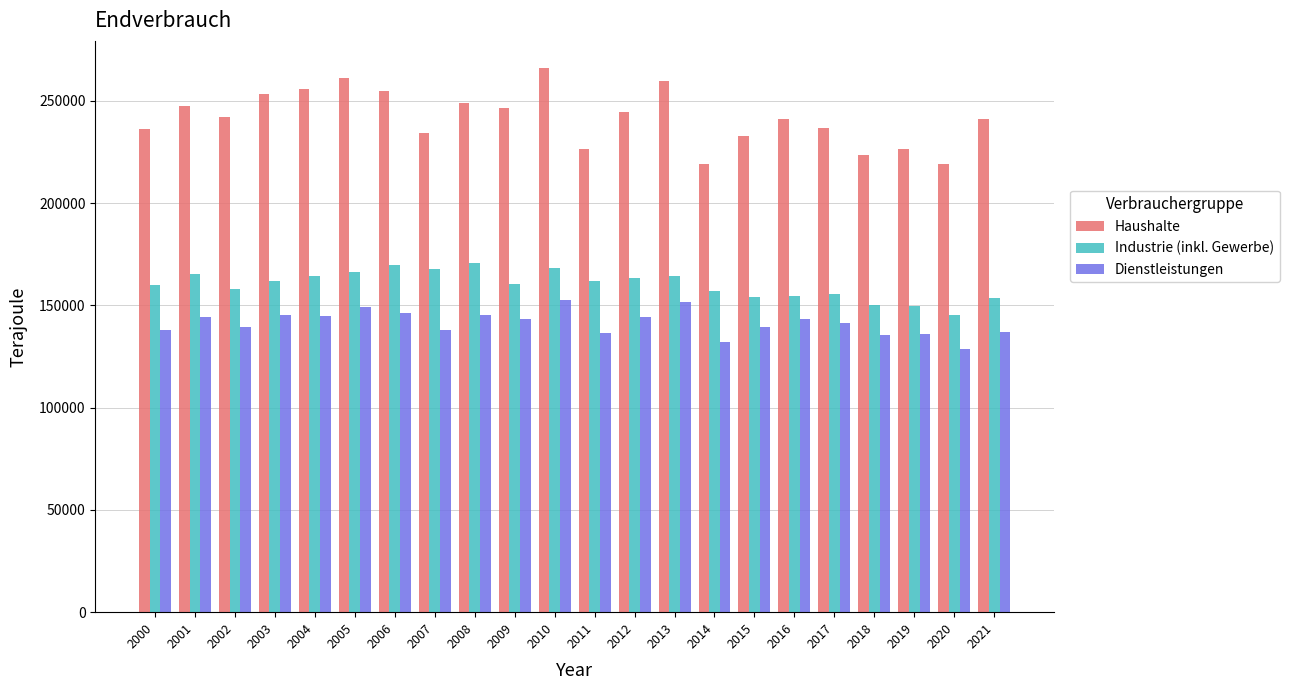

What is the spread (max minus min) of values at 2009?

103360